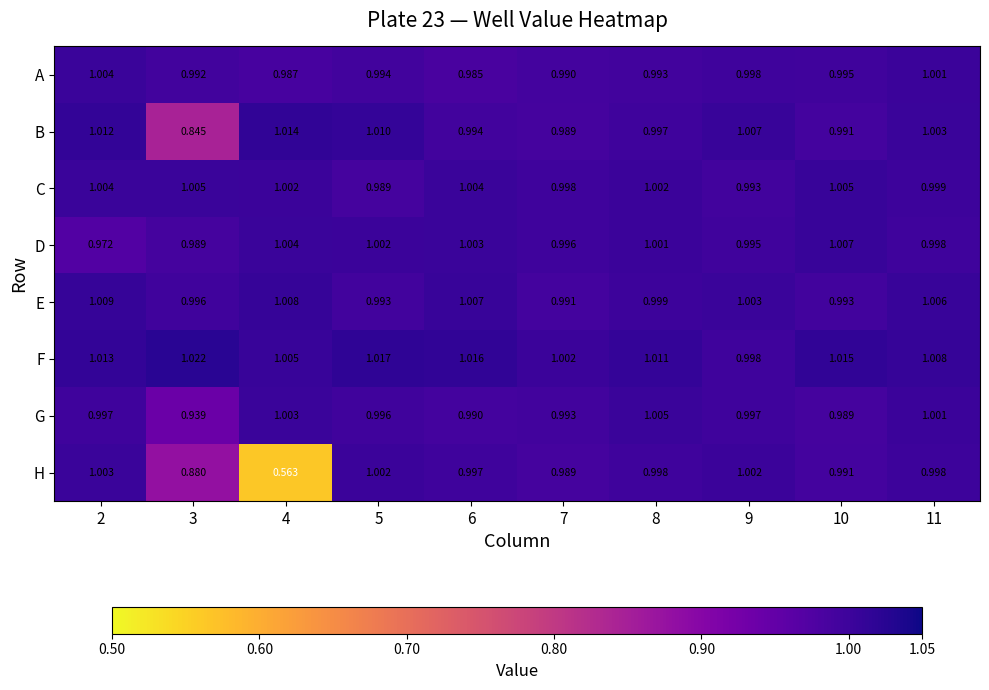

Which series changed the most between 5 and 9?

F